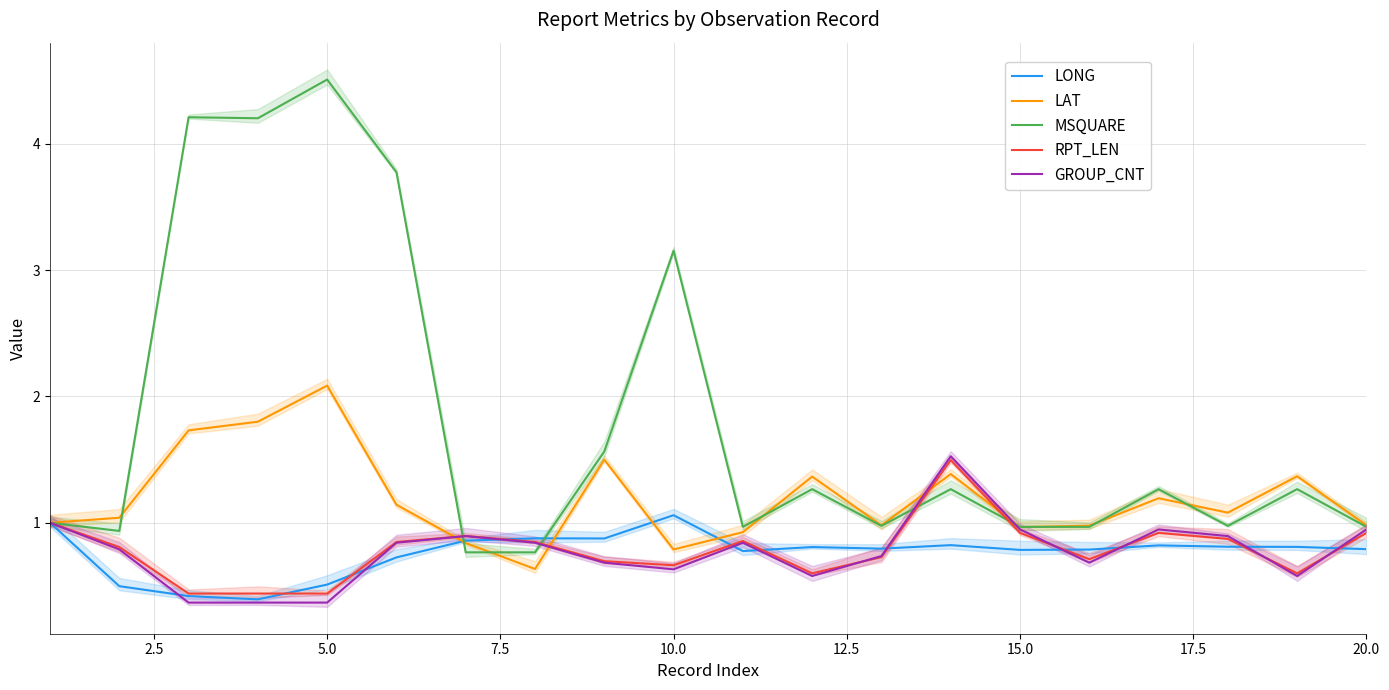

True or false: LONG has a value of 0.4 at 13.

False